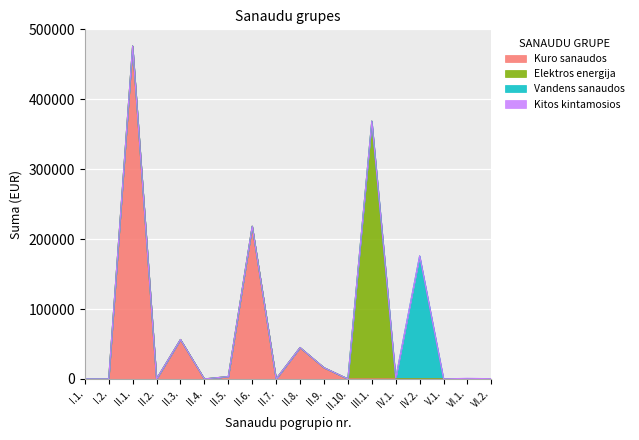

What position from the left is II.7.?

9